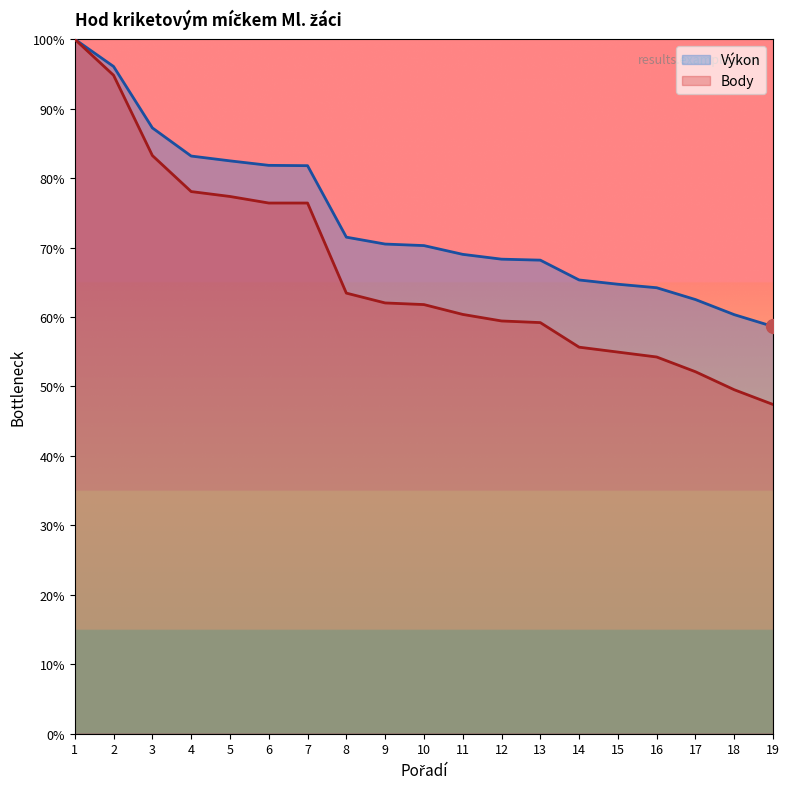

What is the minimum value for Body?

47.4